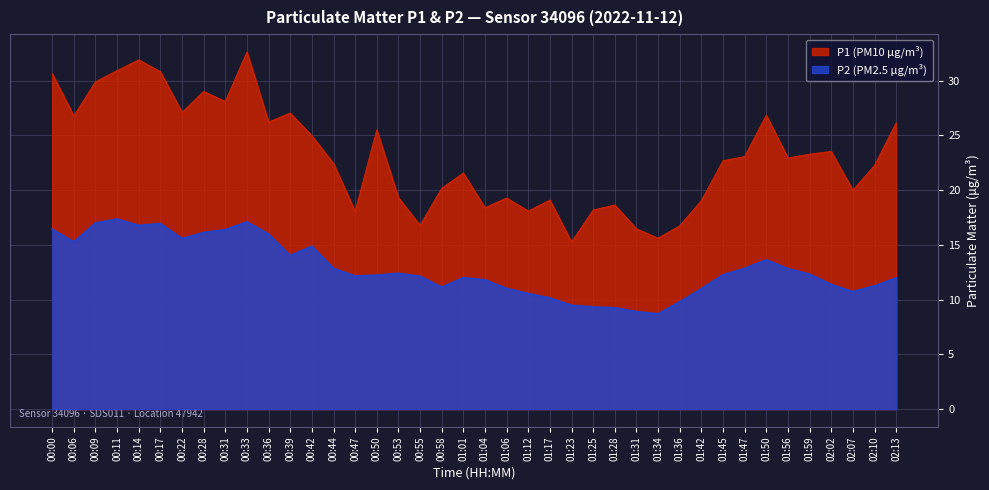

How many lines are shown in the chart?

2